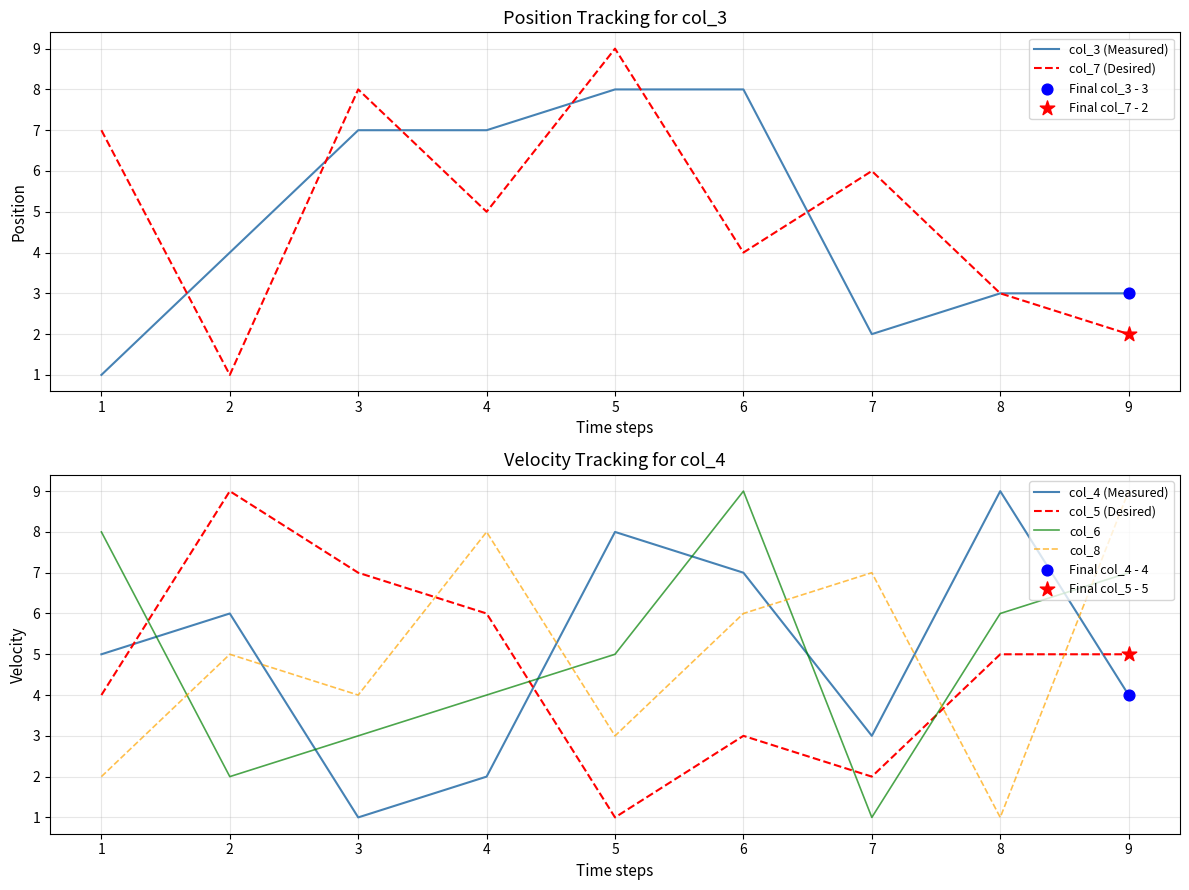

At how many categories does at least one series exceed 7?

8